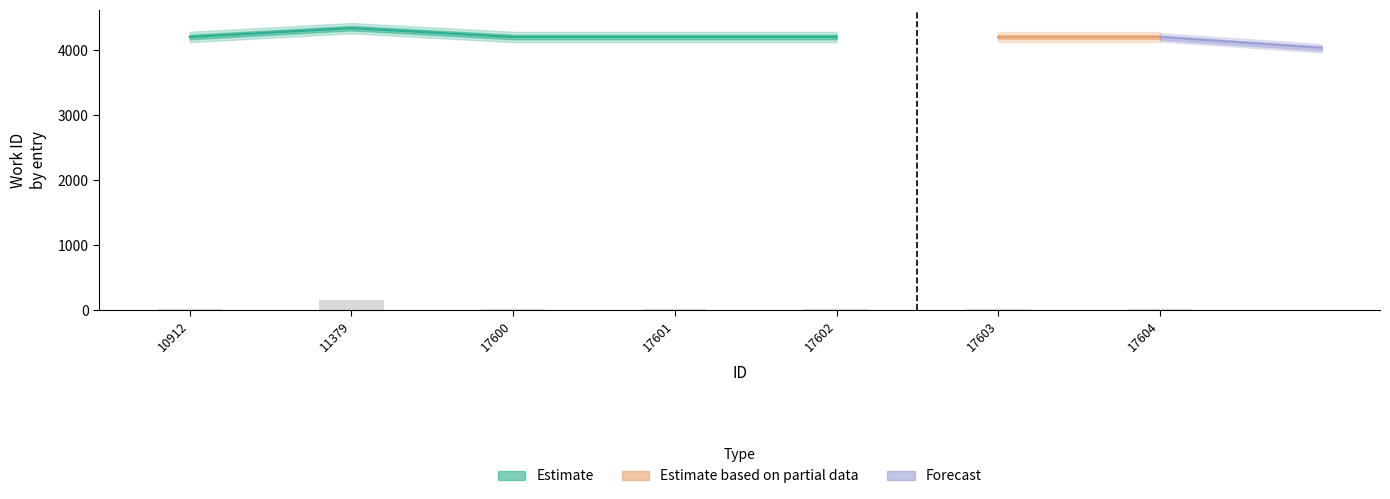

At which category does the chart reach its peak across all series?

11379